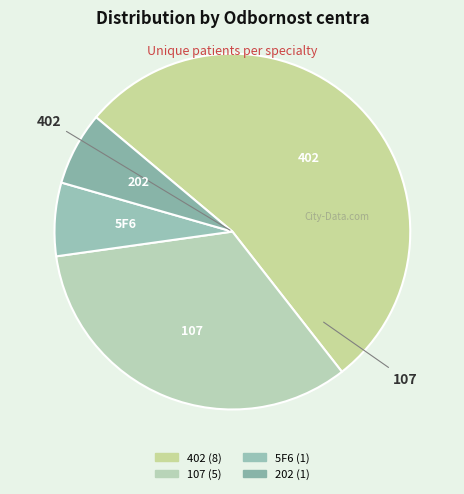

Is there any slice that represents more than half of the pie?

Yes